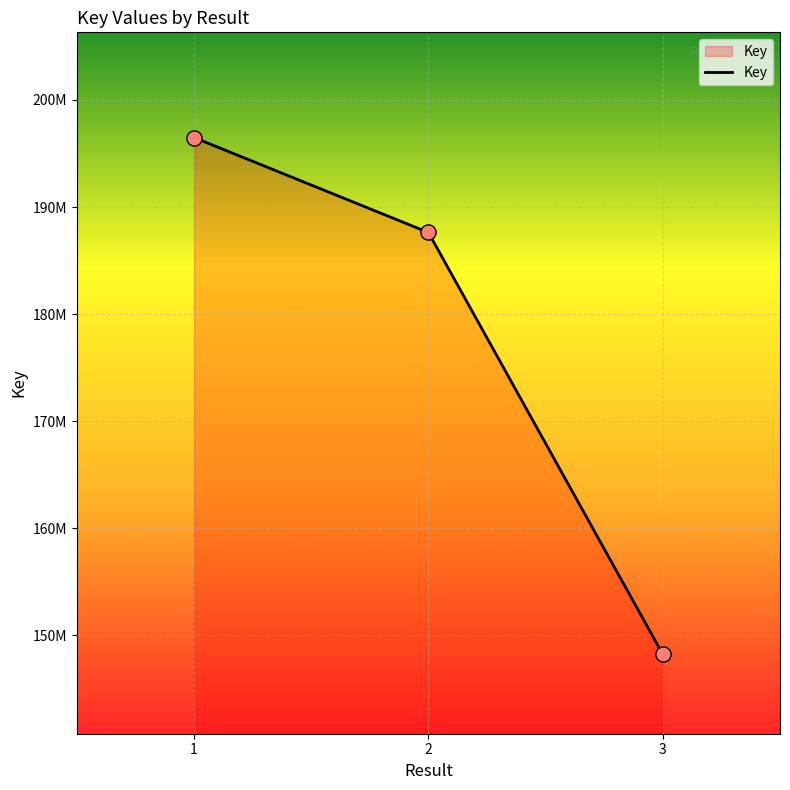

What is the change in value from 1 to 3?

-48271888